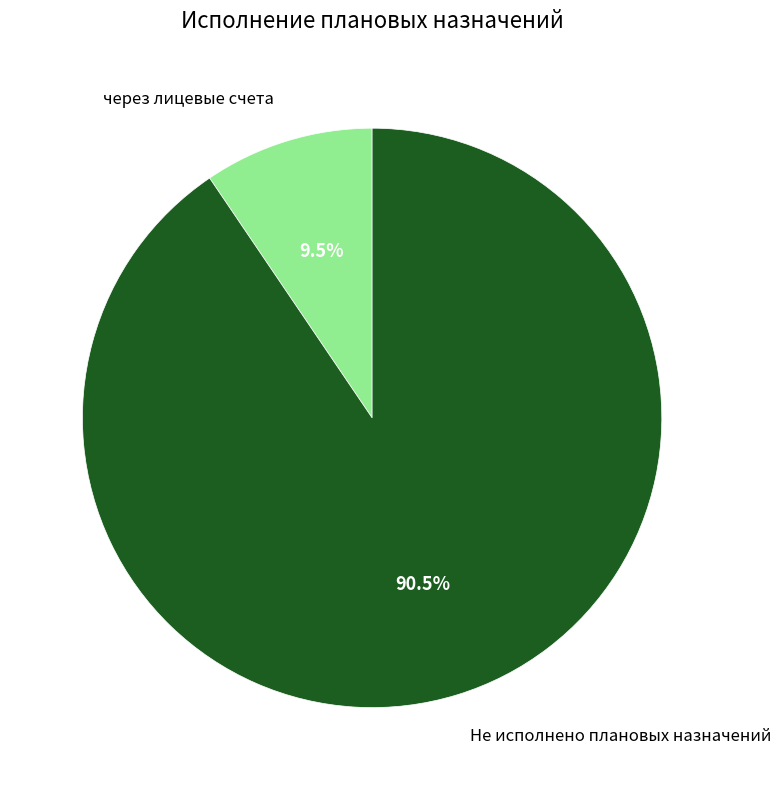

Is there a majority slice in this chart?

Yes